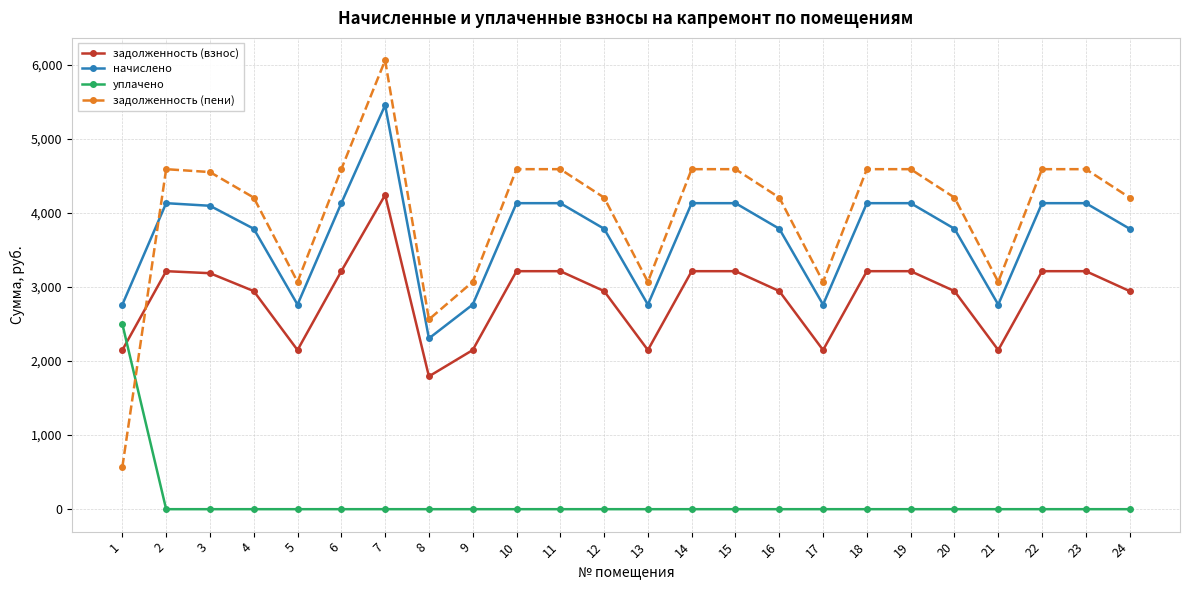

At 20, list the series in order from largest to smallest.

задолженность (пени), начислено, задолженность (взнос), уплачено